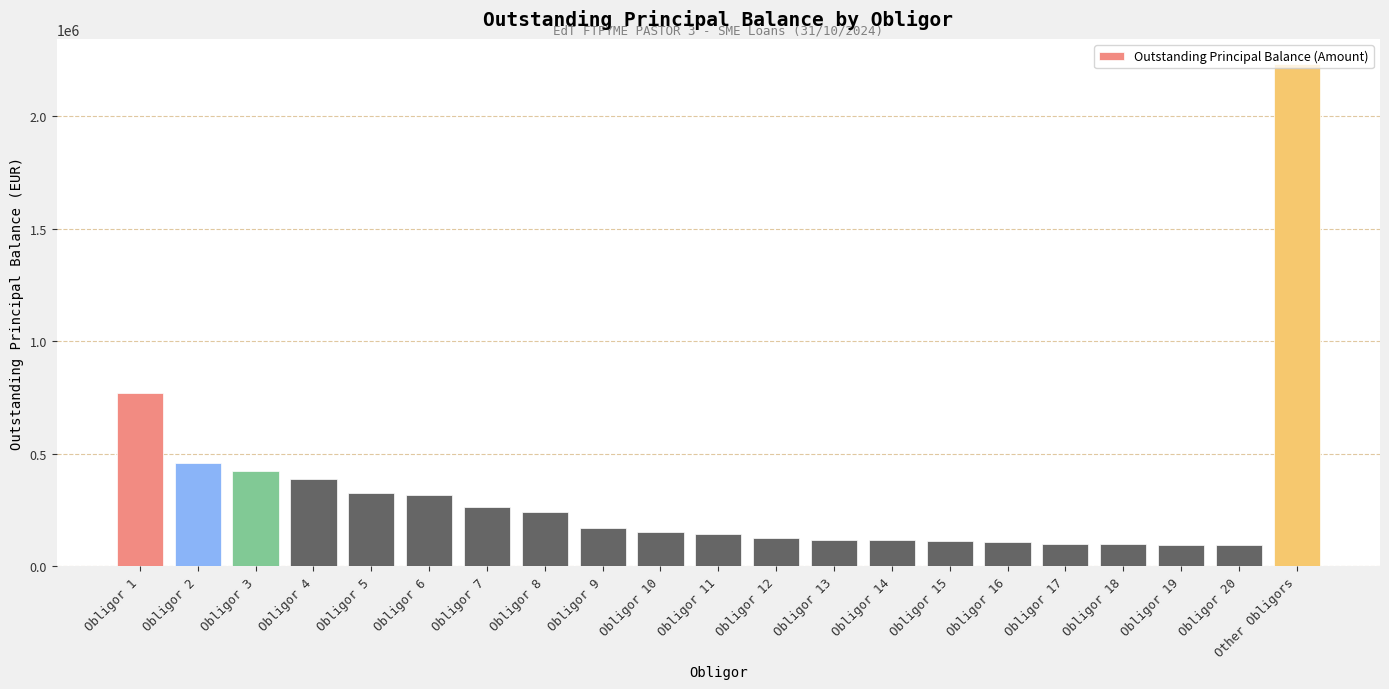

Approximately how many times larger is the value at Obligor 4 compared to Obligor 11?

2.7